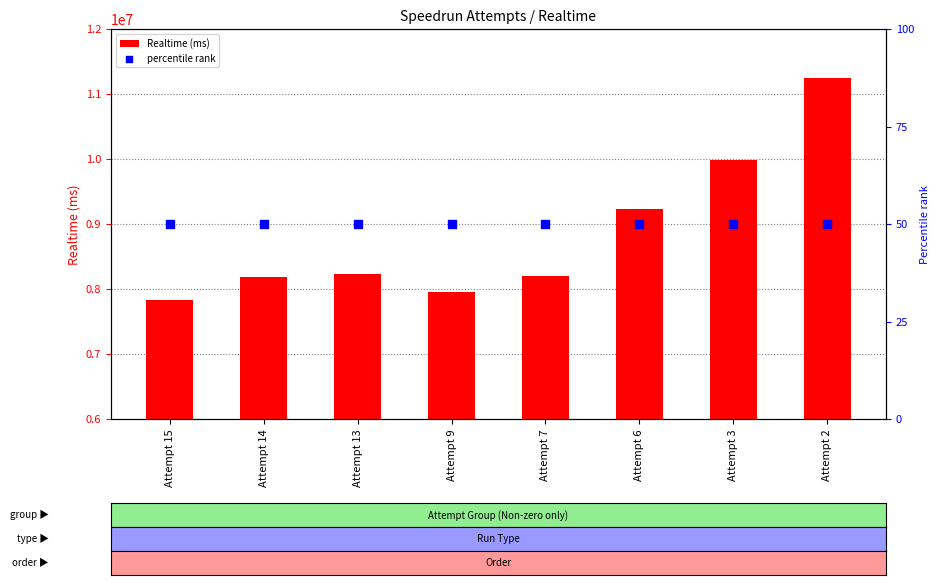

What is the total value across all series at Attempt 3?

9979518